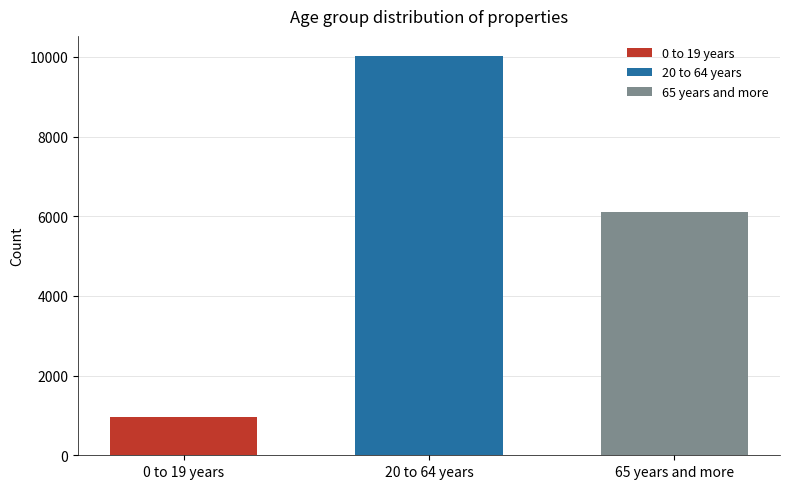

What is the approximate value of 0 to 19 years at 20 to 64 years?

969